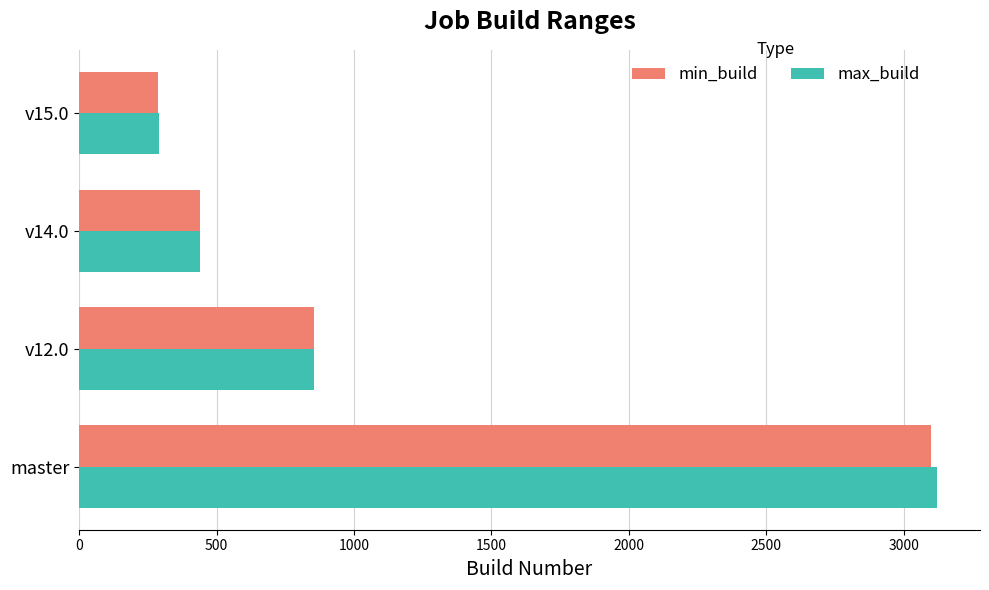

Which series has the largest range (max minus min)?

max_build